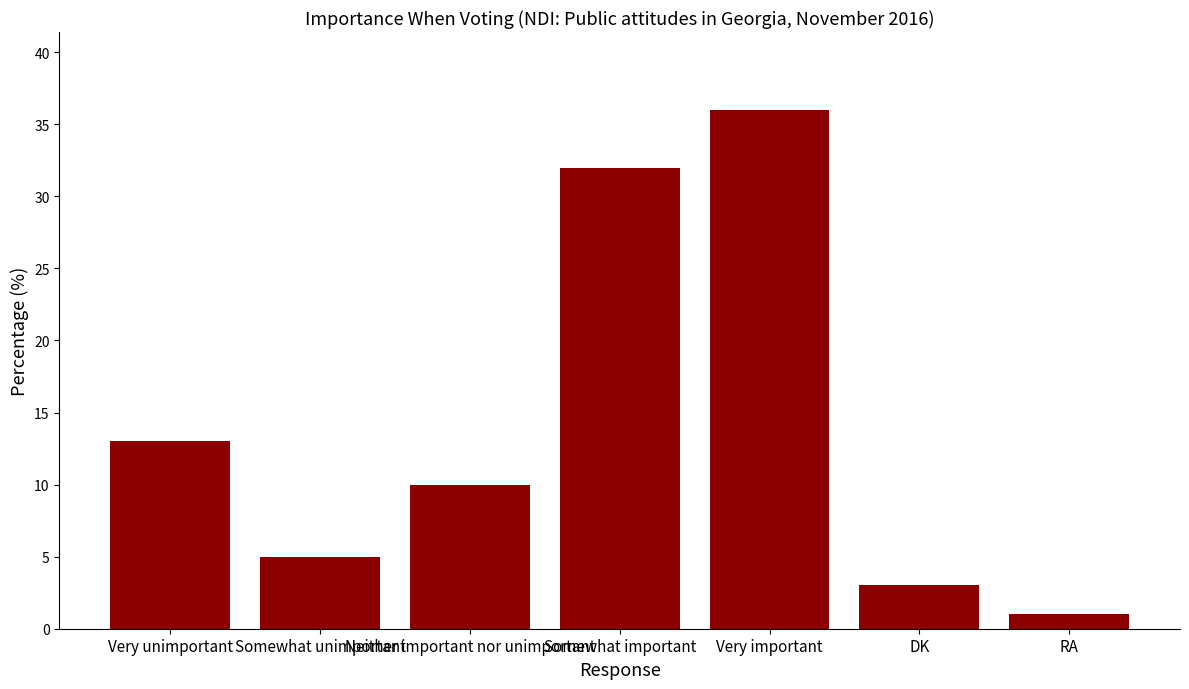

Reading right to left, what are all the values shown in this chart?

1	3	36	32	10	5	13